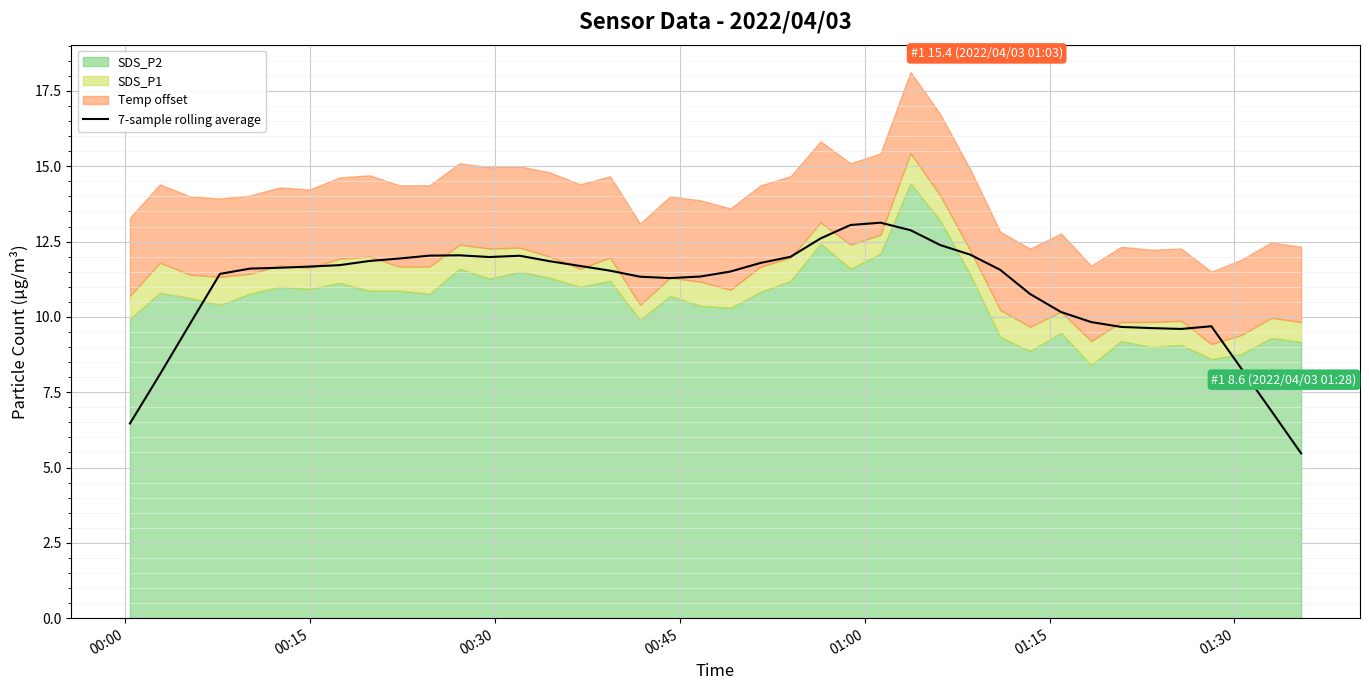

What is the minimum value for 7-sample rolling average?

5.5